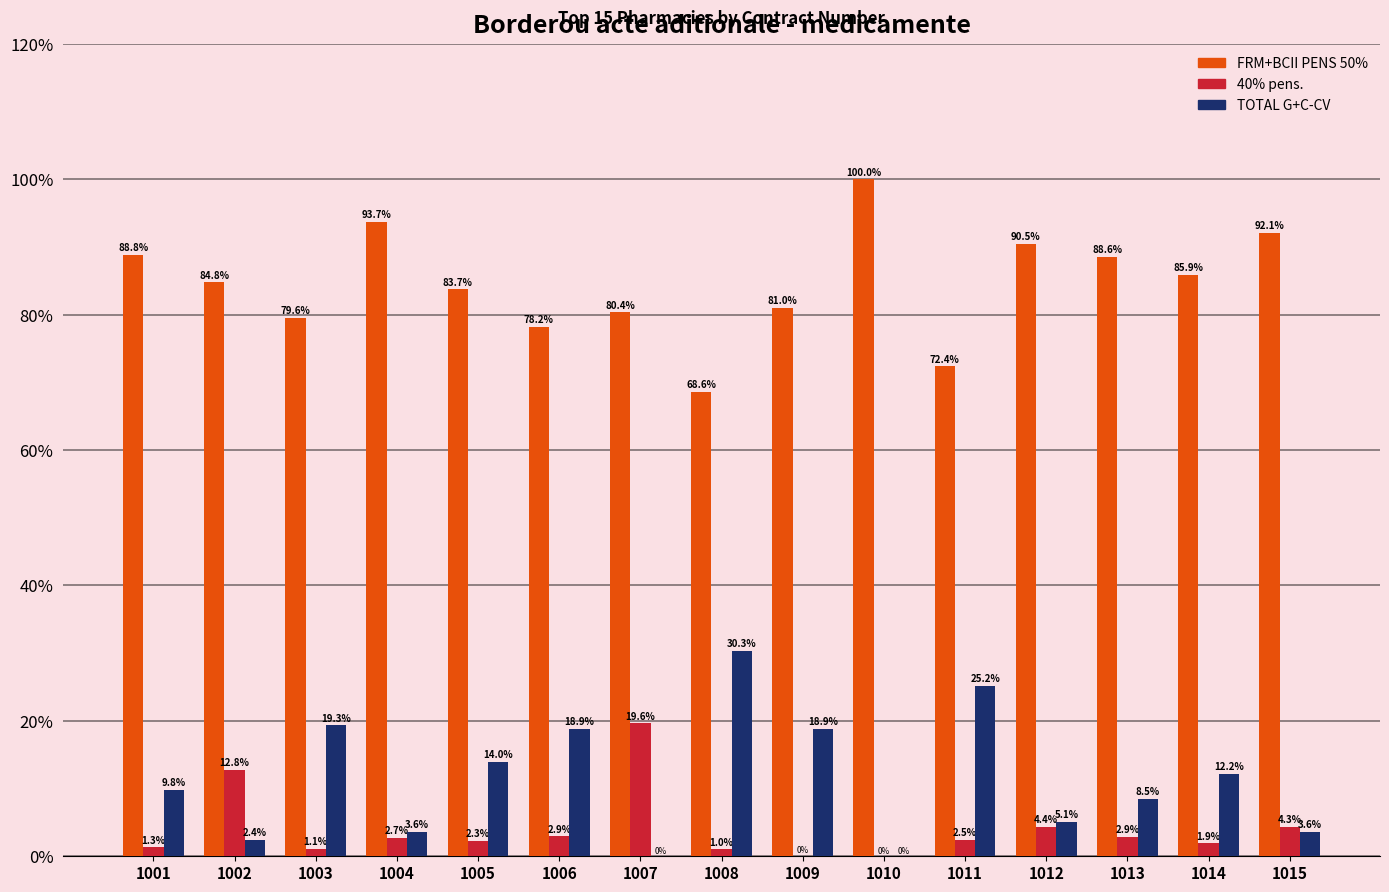

Between 1003 and 1015, which series saw the biggest shift?

TOTAL G+C-CV